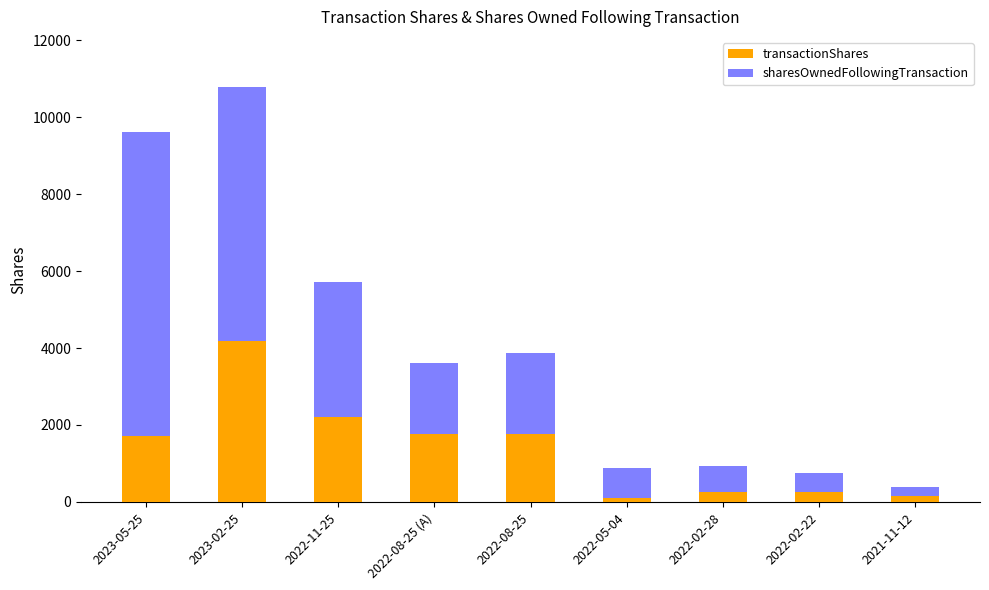

What is the highest value of the transactionShares series?

4185